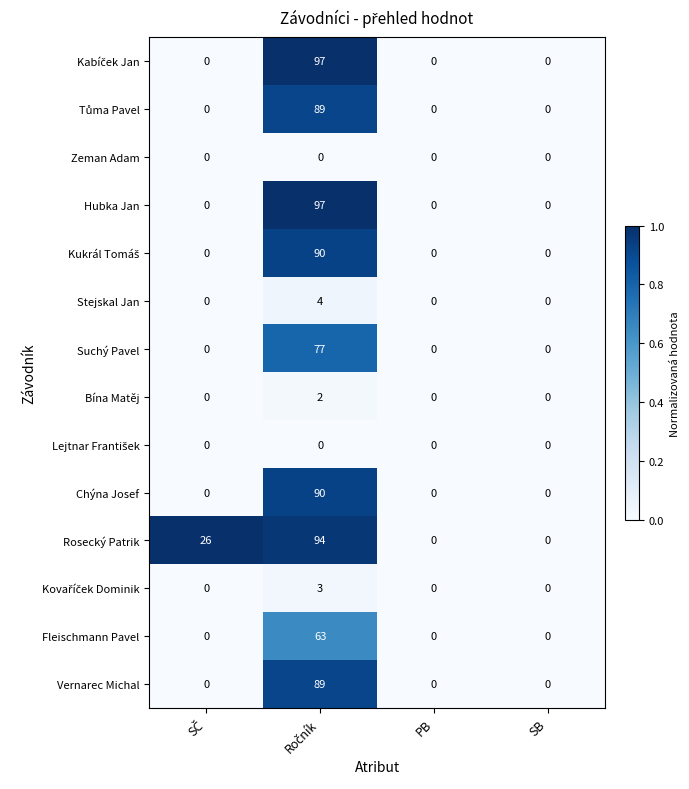

How many distinct data groups are displayed?

14